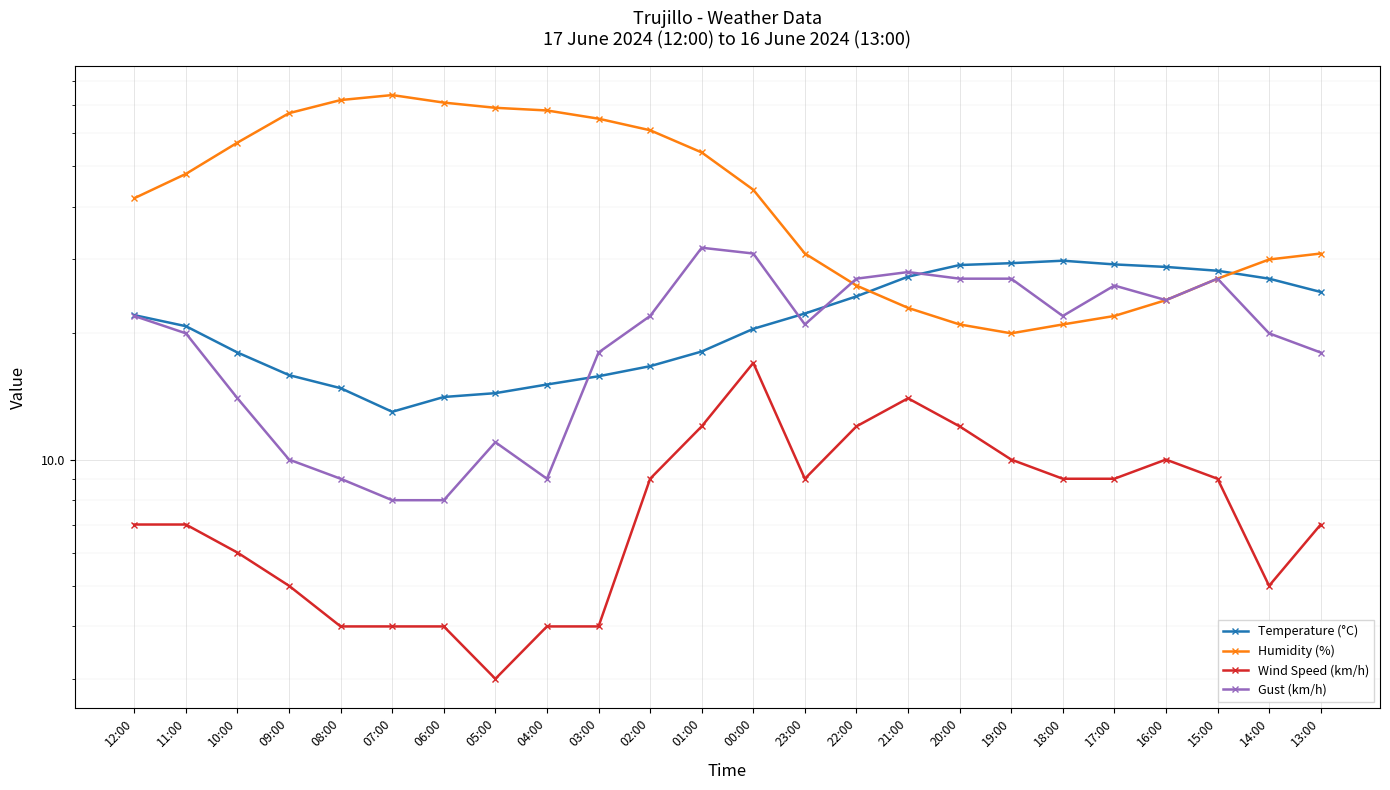

At how many categories does at least one series exceed 19?

24